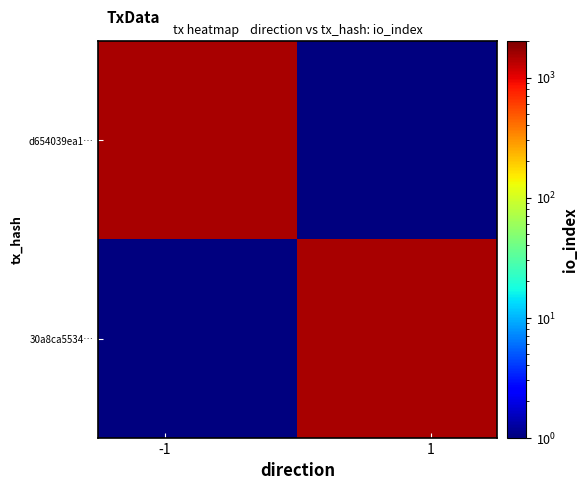

Which series has the widest spread of values?

d654039ea1…